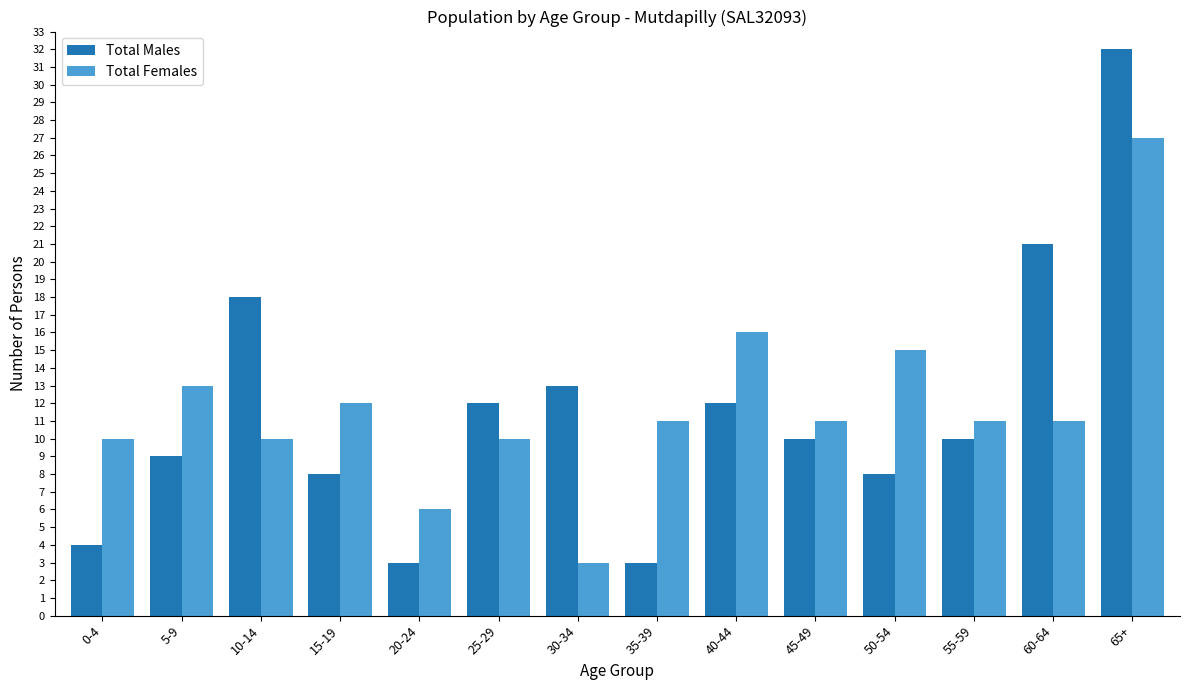

Reading left to right, extract all data points from this chart.

Total Males: 0-4=4	5-9=9	10-14=18	15-19=8	20-24=3	25-29=12	30-34=13	35-39=3	40-44=12	45-49=10	50-54=8	55-59=10	60-64=21	65+=32
Total Females: 0-4=10	5-9=13	10-14=10	15-19=12	20-24=6	25-29=10	30-34=3	35-39=11	40-44=16	45-49=11	50-54=15	55-59=11	60-64=11	65+=27